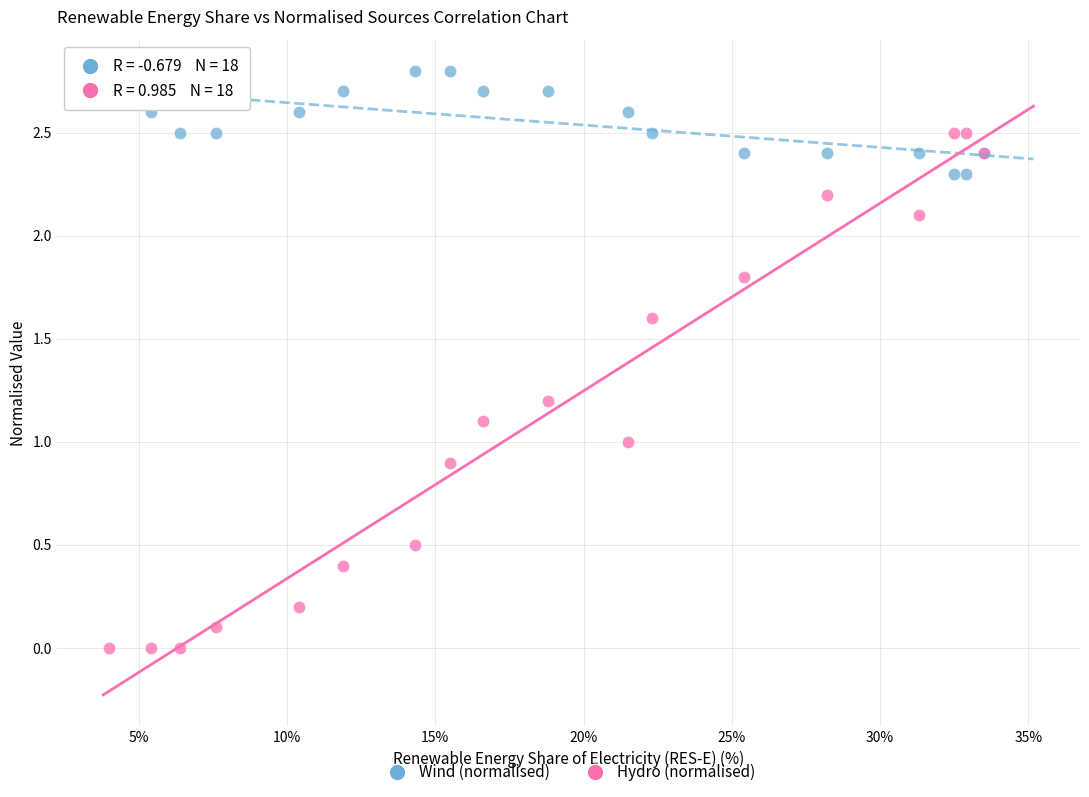

Which series reaches the maximum Y coordinate?

Wind (normalised)